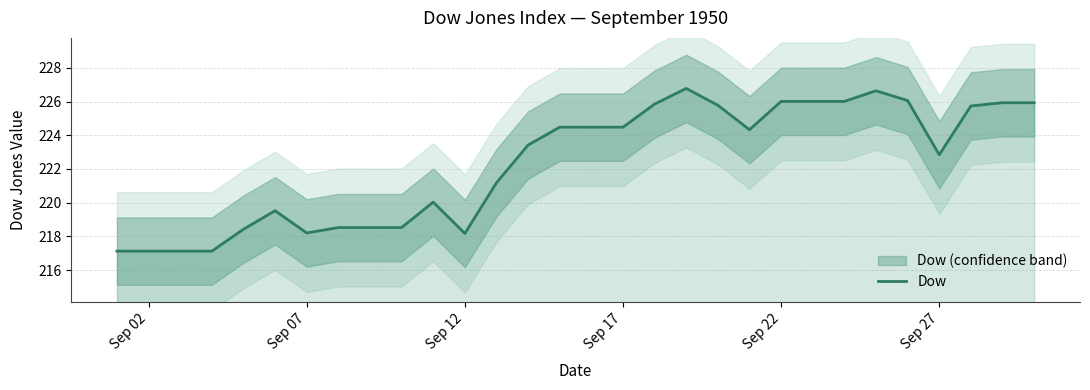

Does the chart display data point markers on the line(s)?

No